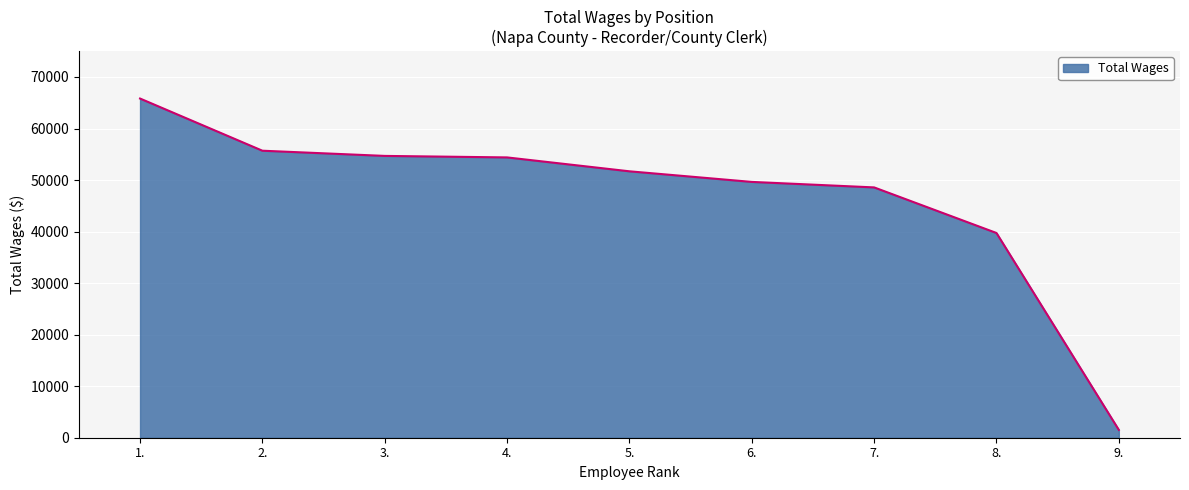

What is the approximate value at 3., to the nearest 100?

54700